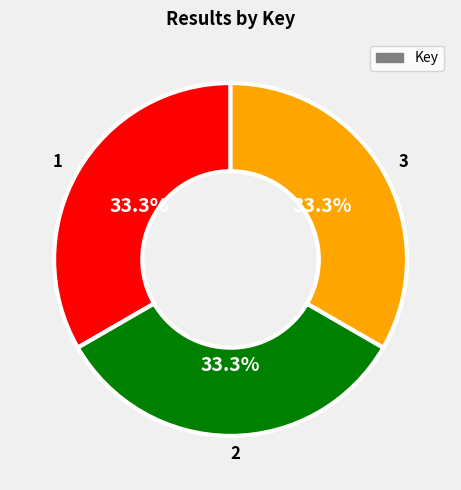

The 1 slice represents 47% of the pie. True or false?

False